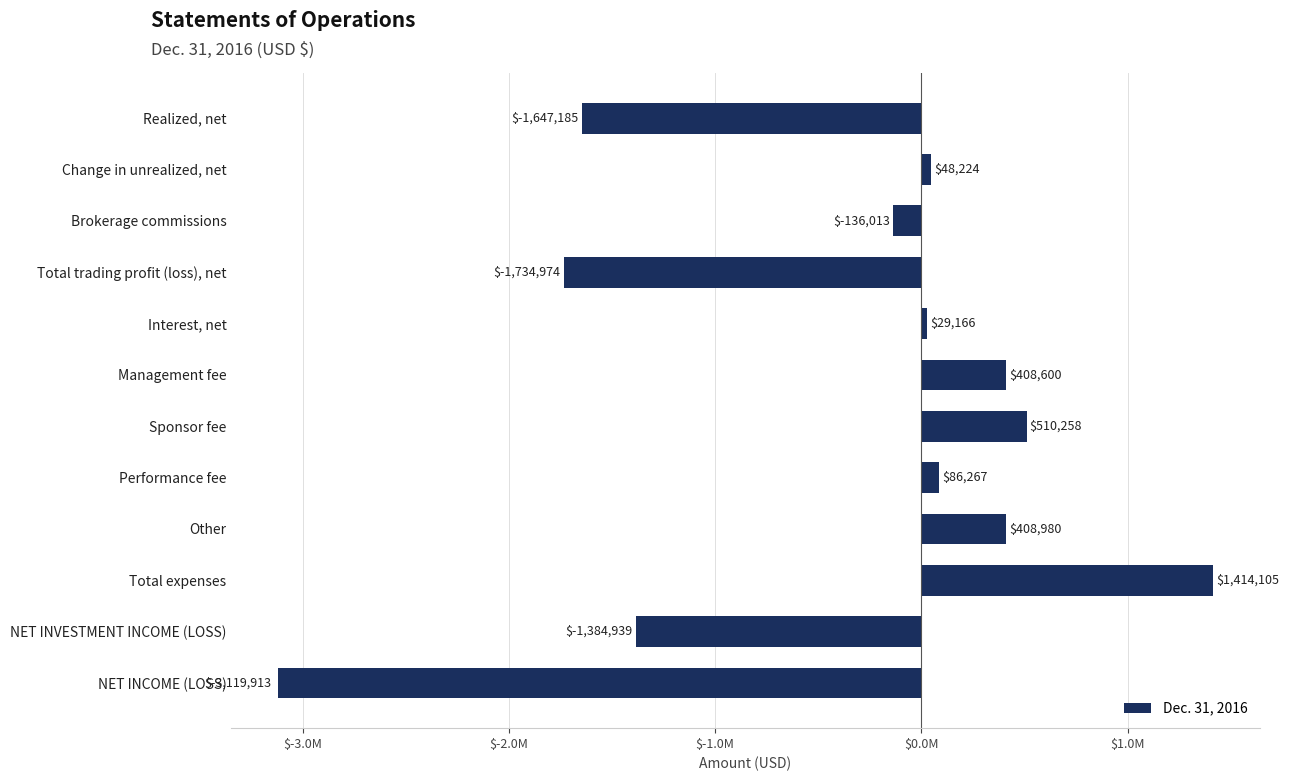

Rank the categories by value from highest to lowest.

Total expenses, Sponsor fee, Other, Management fee, Performance fee, Change in unrealized, net, Interest, net, Brokerage commissions, NET INVESTMENT INCOME (LOSS), Realized, net, Total trading profit (loss), net, NET INCOME (LOSS)